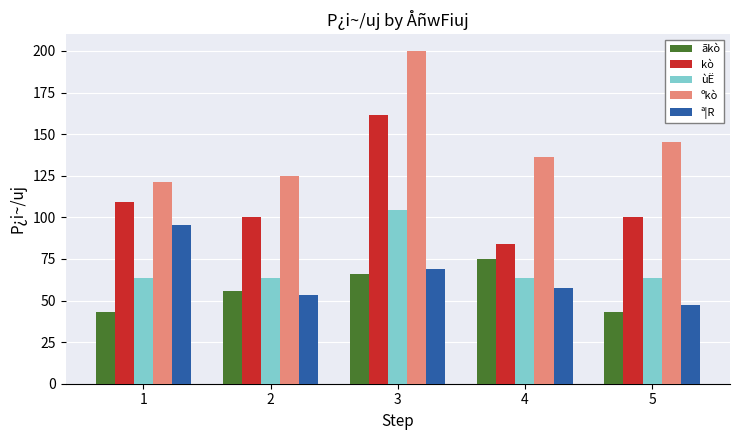

Rank the series by their maximum value, from highest to lowest.

ºkò, kò, ùË, ª¦R, ãkò